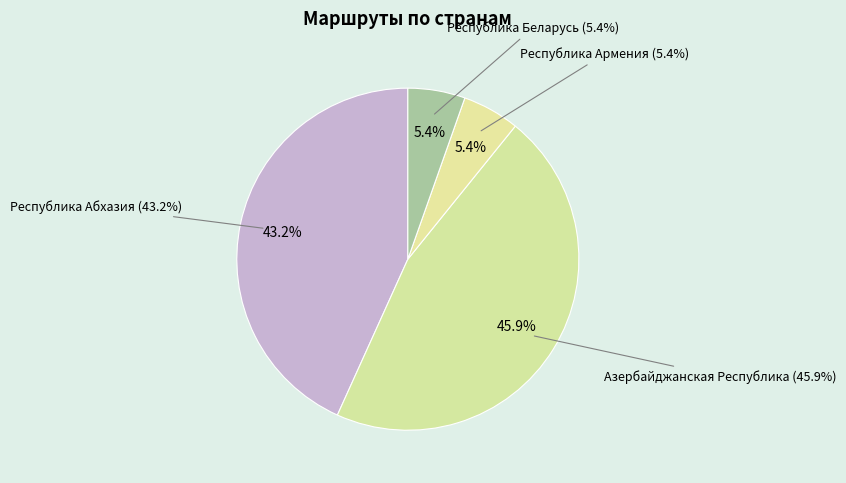

The Азербайджанская Республика slice represents 33% of the pie. True or false?

False